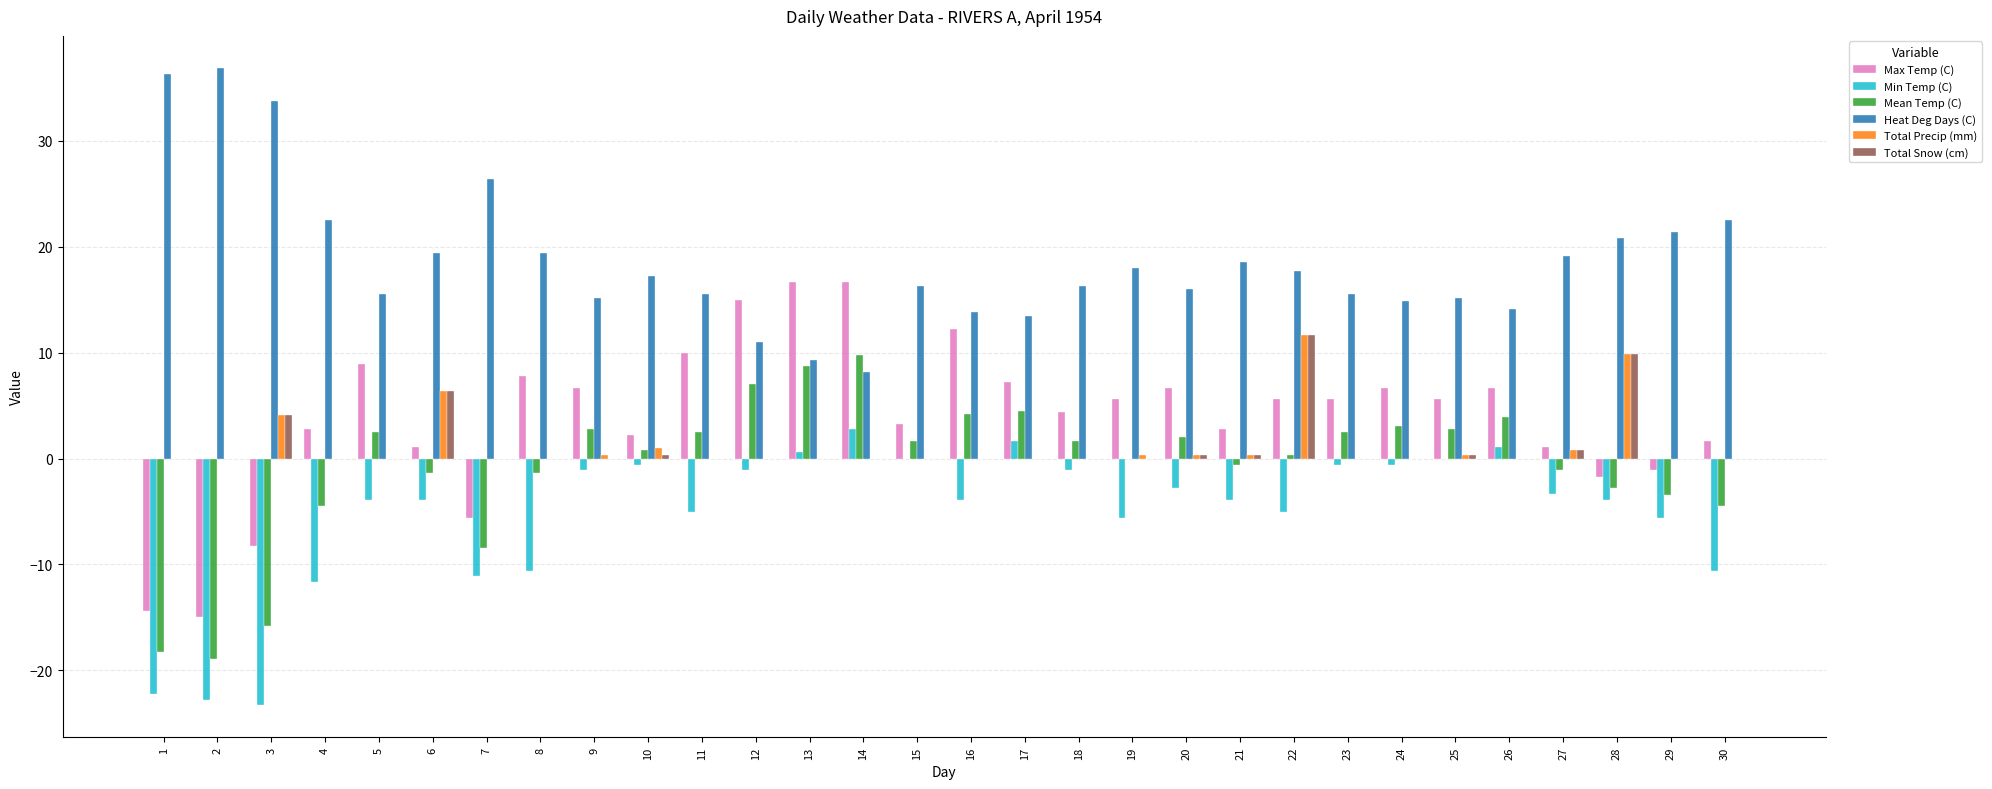

What is the sum of all Min Temp (C) values?

-158.0